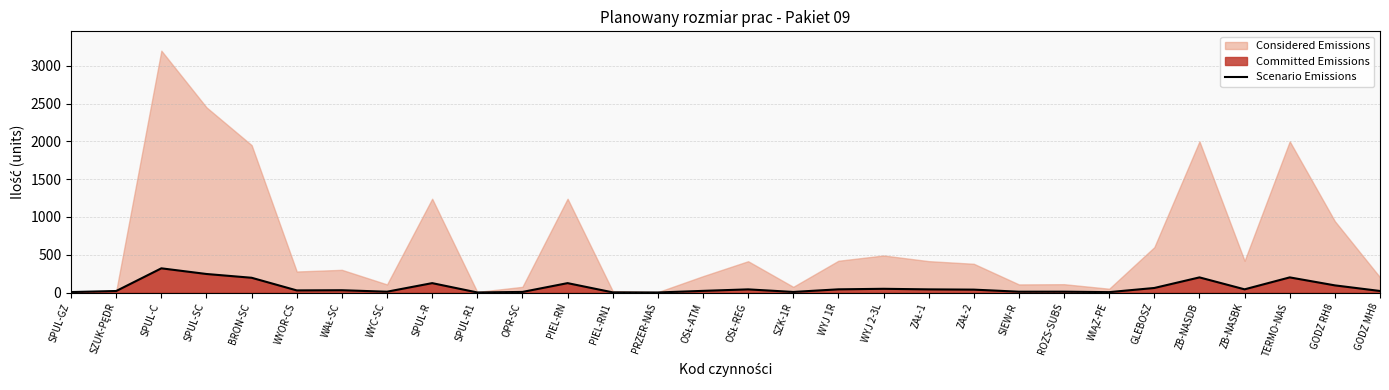

Does the chart display data point markers on the line(s)?

No